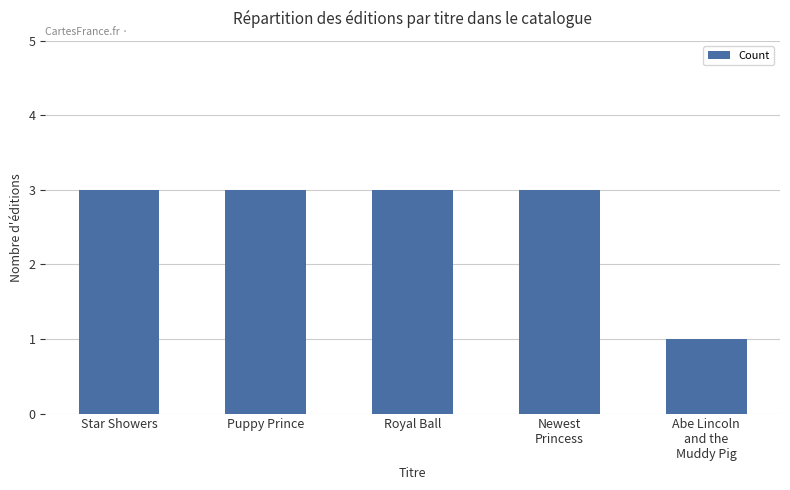

Approximately how many times larger is the value at Abe Lincoln
and the
Muddy Pig compared to Puppy Prince?

0.3